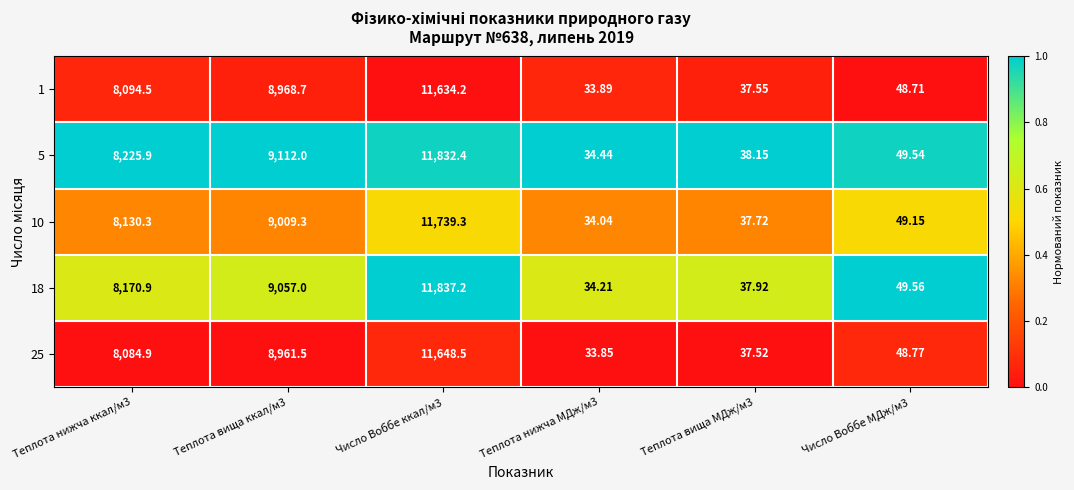

Is the value of 10 at Теплота нижча ккал/м3 greater than the value of 1 at Теплота нижча ккал/м3?

Yes